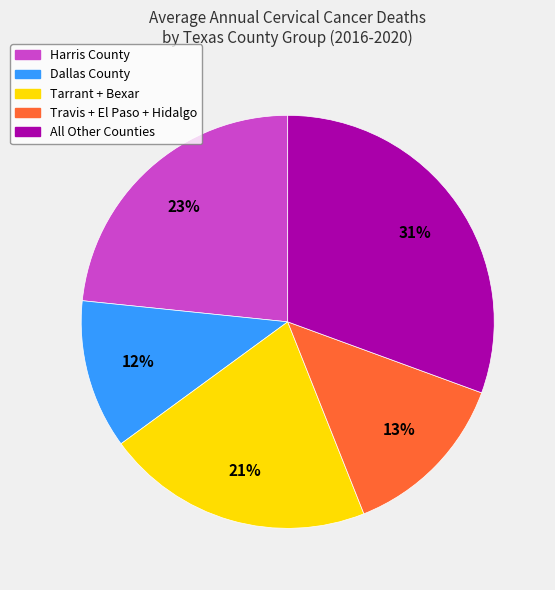

To the nearest percent, what is the average slice percentage?

20%